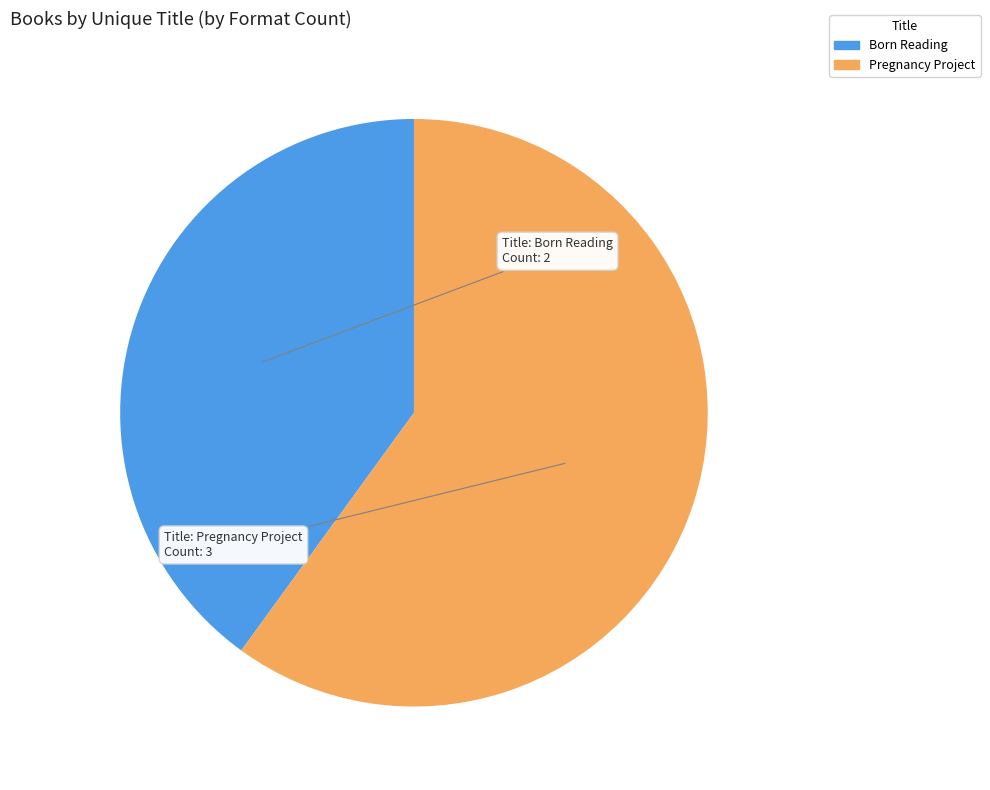

Is it true that Born Reading is 40% of the pie?

True